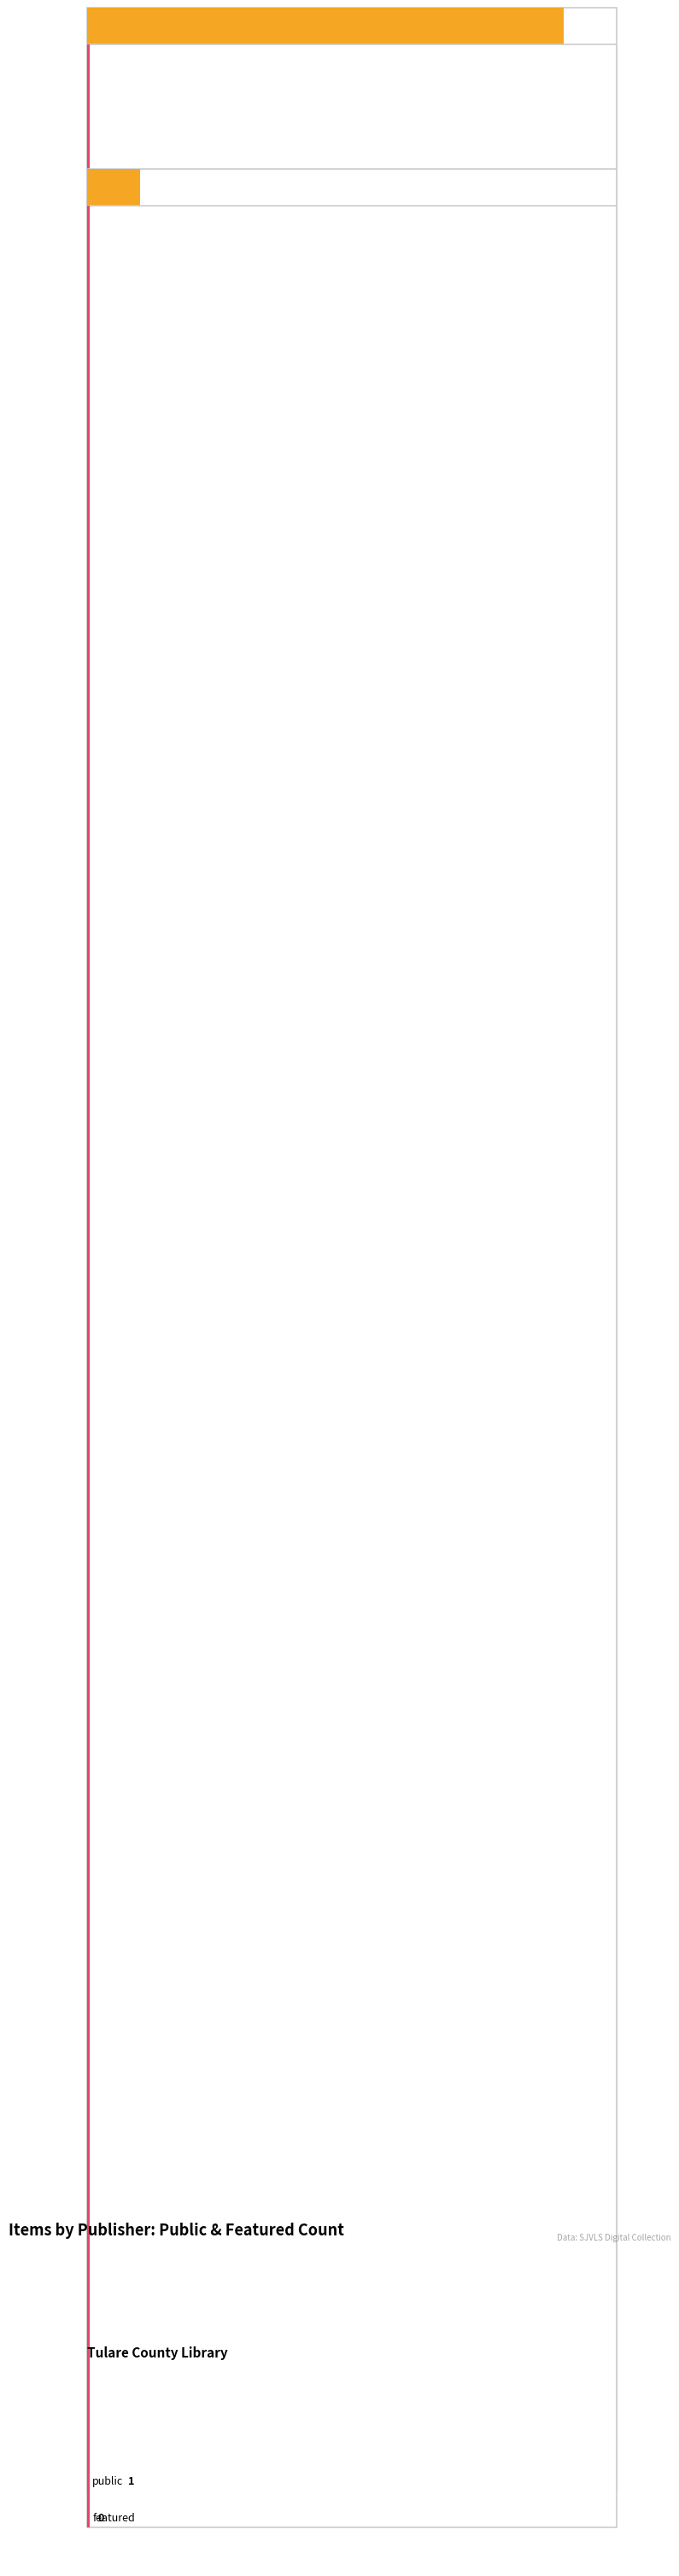

What is the greatest value displayed?

1